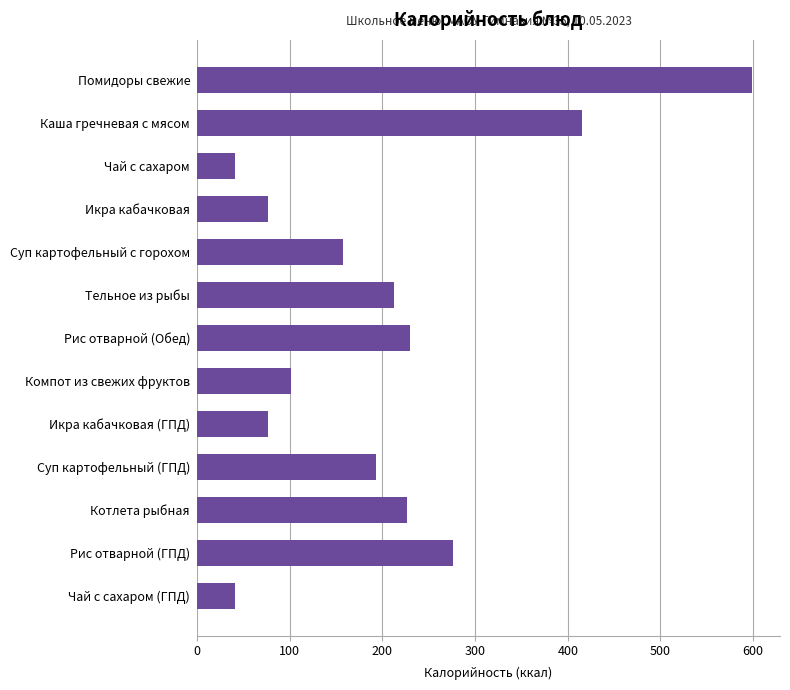

What is the difference between the maximum and minimum values?

558